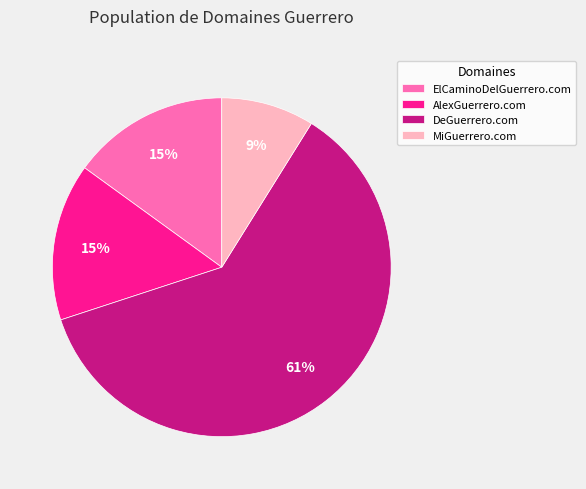

How many segments does this pie chart have?

4